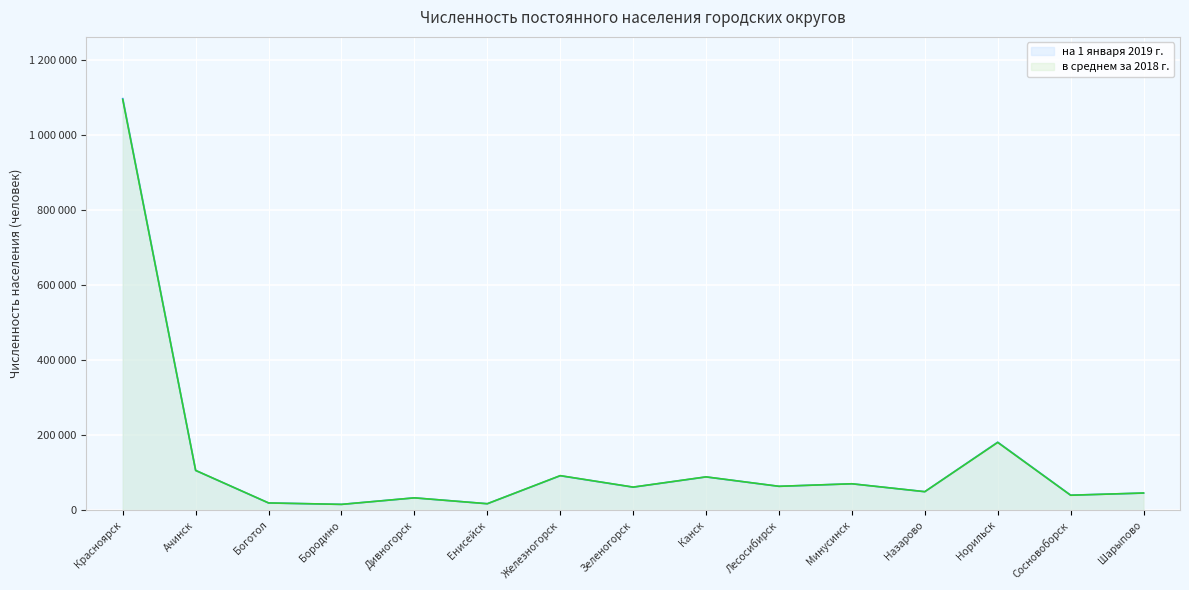

How many interior local valleys does the на 1 января 2019 г. series have?

6